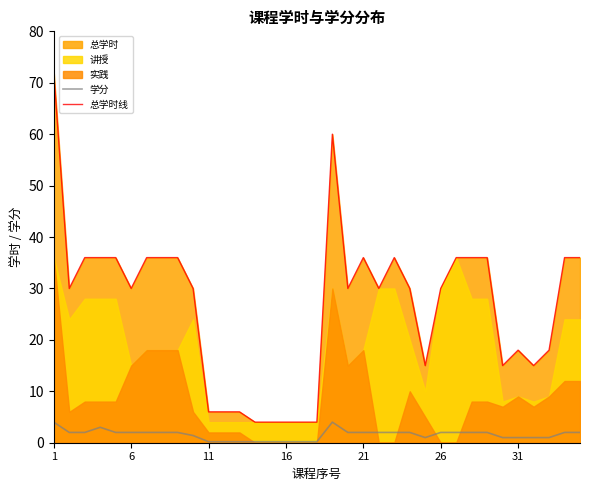

What is the maximum value for 总学时线?

72.0